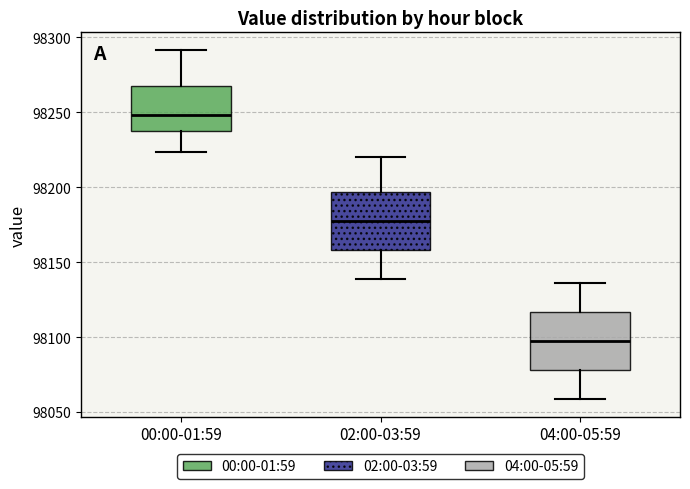

Reading left to right, read every box against the y-axis: the position of its median line, the range the box covers, and the ends of its whiskers. The values are not printed on the chart, so give them approximately, as read against the axis.

00:00-01:59: median 98250, box 98240 to 98270, whiskers 98225 to 98290
02:00-03:59: median 98175, box 98160 to 98195, whiskers 98140 to 98220
04:00-05:59: median 98095, box 98080 to 98115, whiskers 98060 to 98135